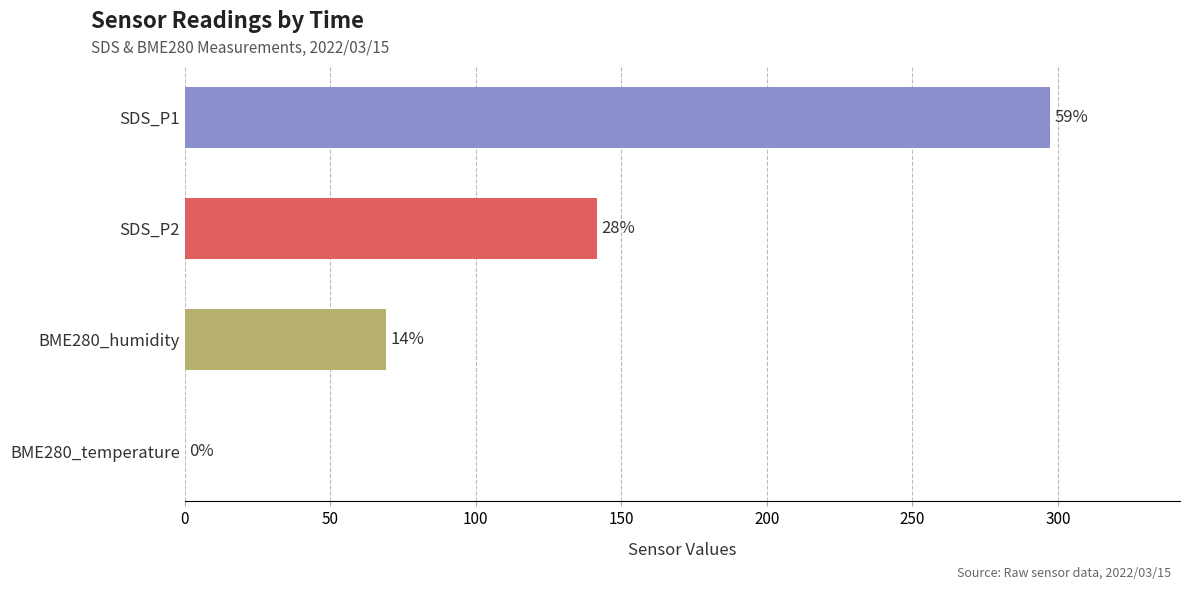

Are the bars horizontal?

Yes